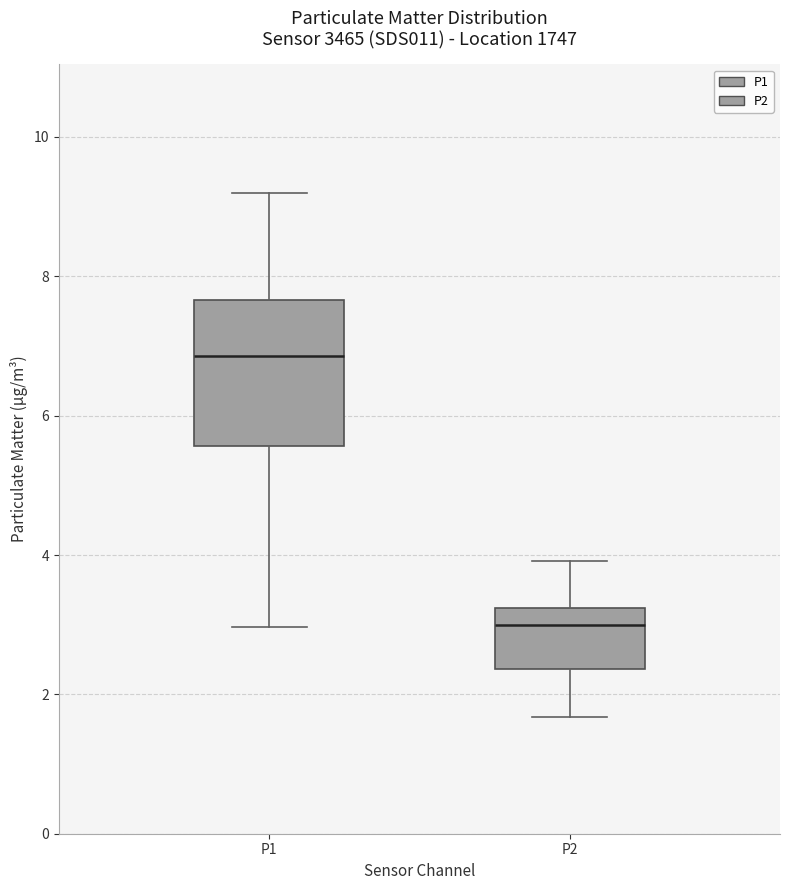

Reading left to right, read every box against the y-axis: the position of its median line, the range the box covers, and the ends of its whiskers. The values are not printed on the chart, so give them approximately, as read against the axis.

P1: median 6.8, box 5.6 to 7.6, whiskers 3.0 to 9.2
P2: median 3.0, box 2.4 to 3.2, whiskers 1.6 to 4.0